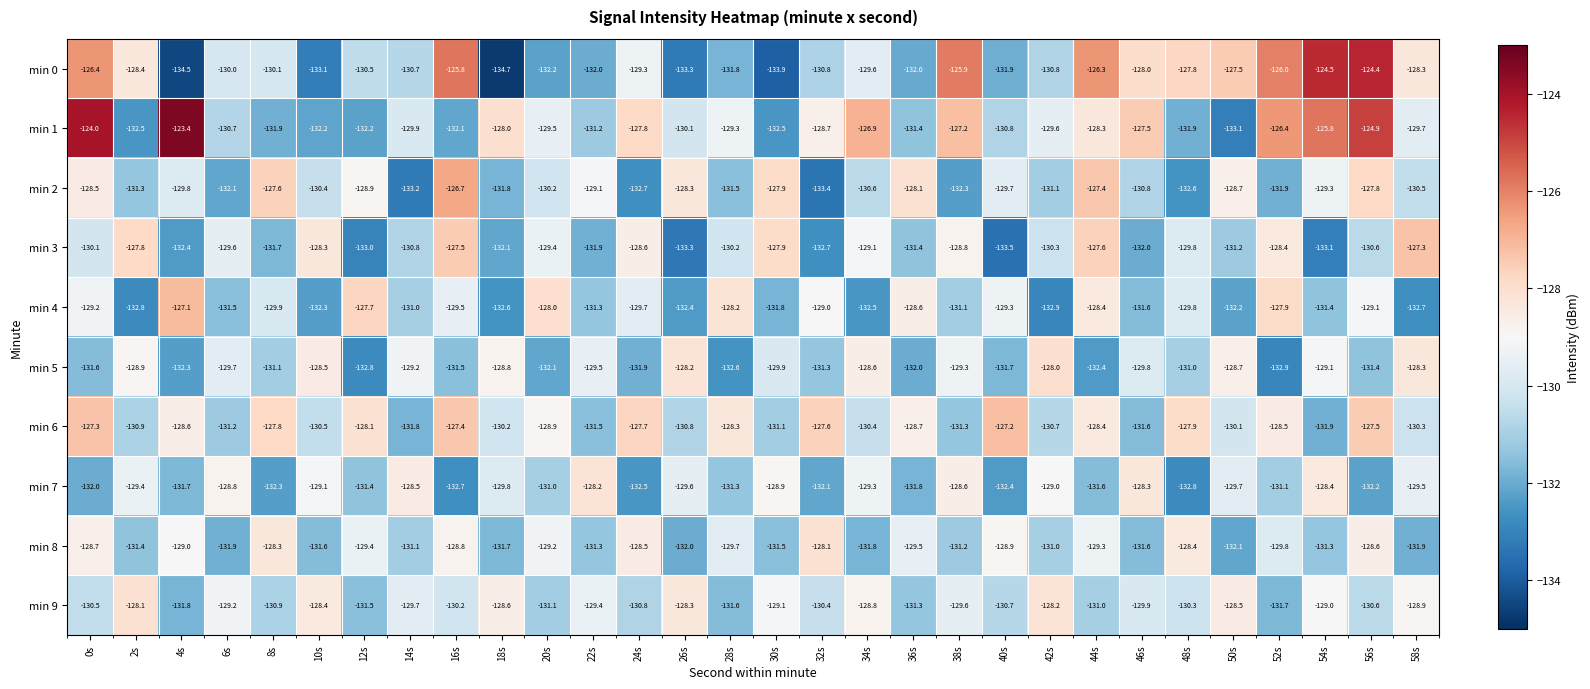

At which label does min 0 first exceed -130?

0s